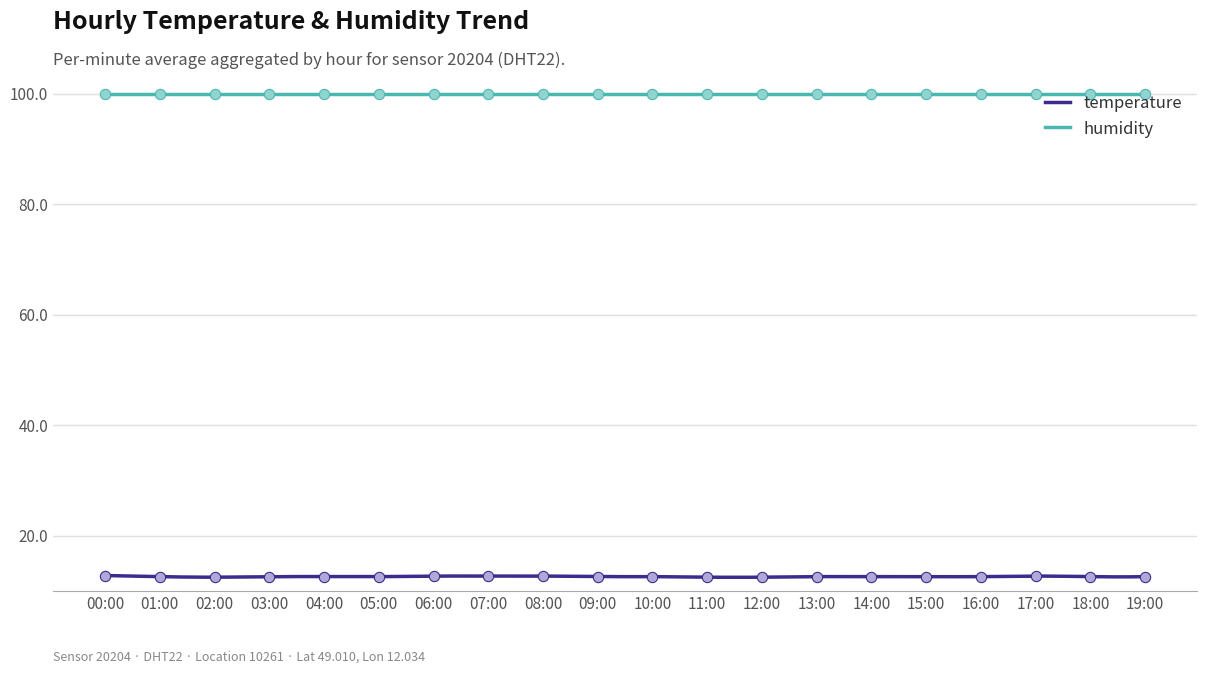

Between 01:00 and 13:00, which is larger?

01:00